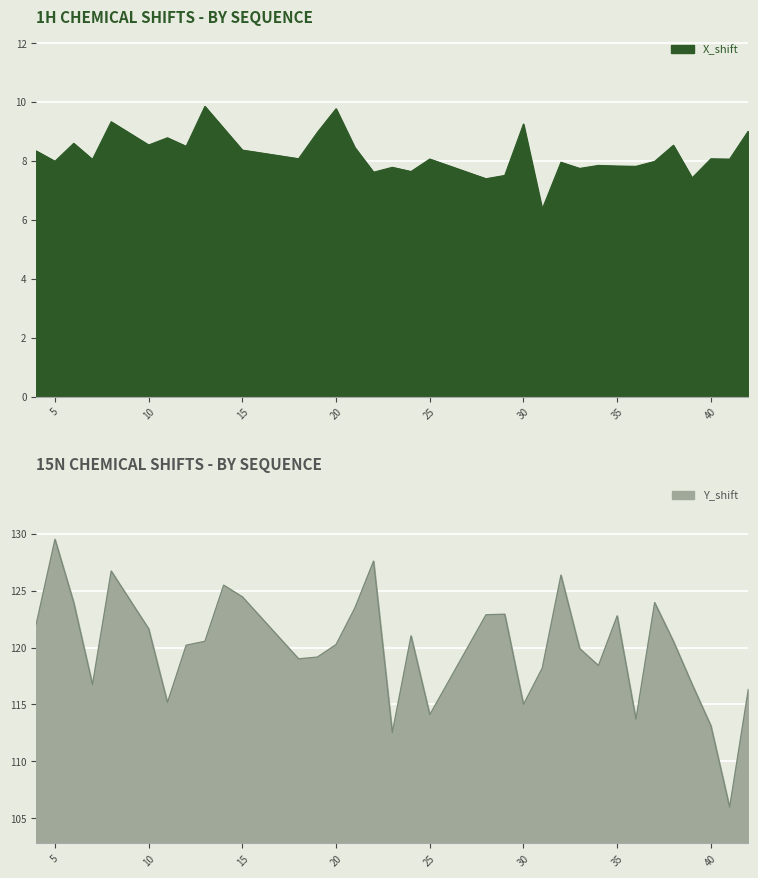

What is the average value of the Y_shift series?

120.0